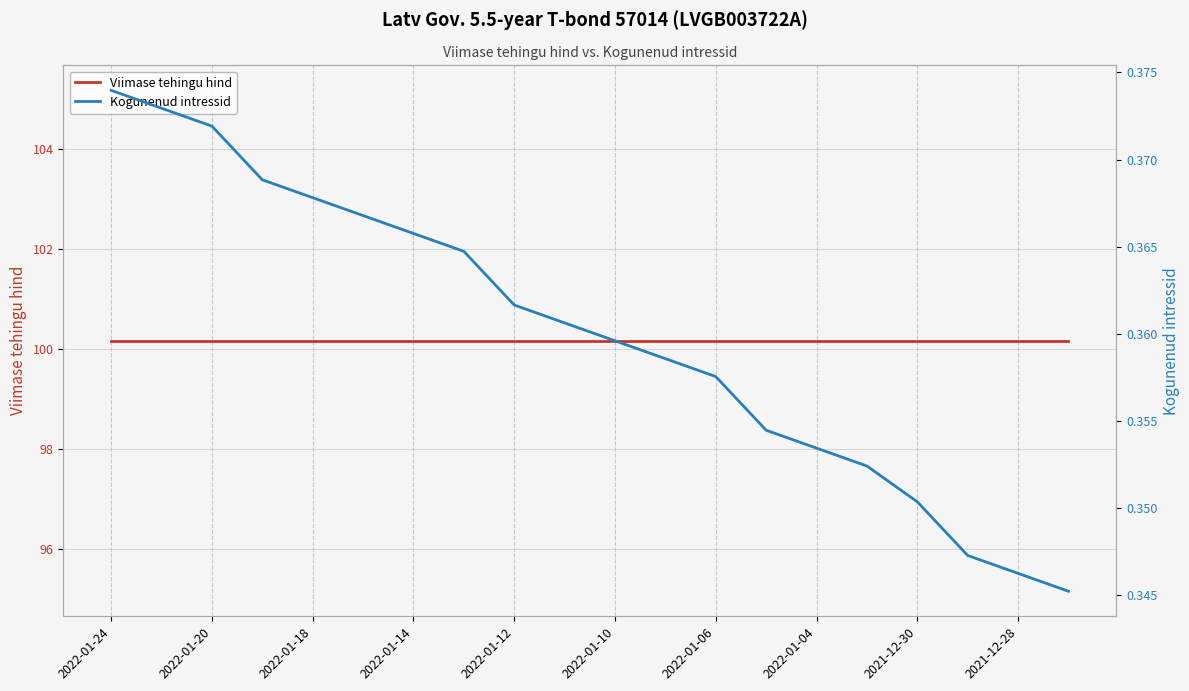

True or false: Kogunenud intressid has a value of 0.4 at 2021-12-30.

True